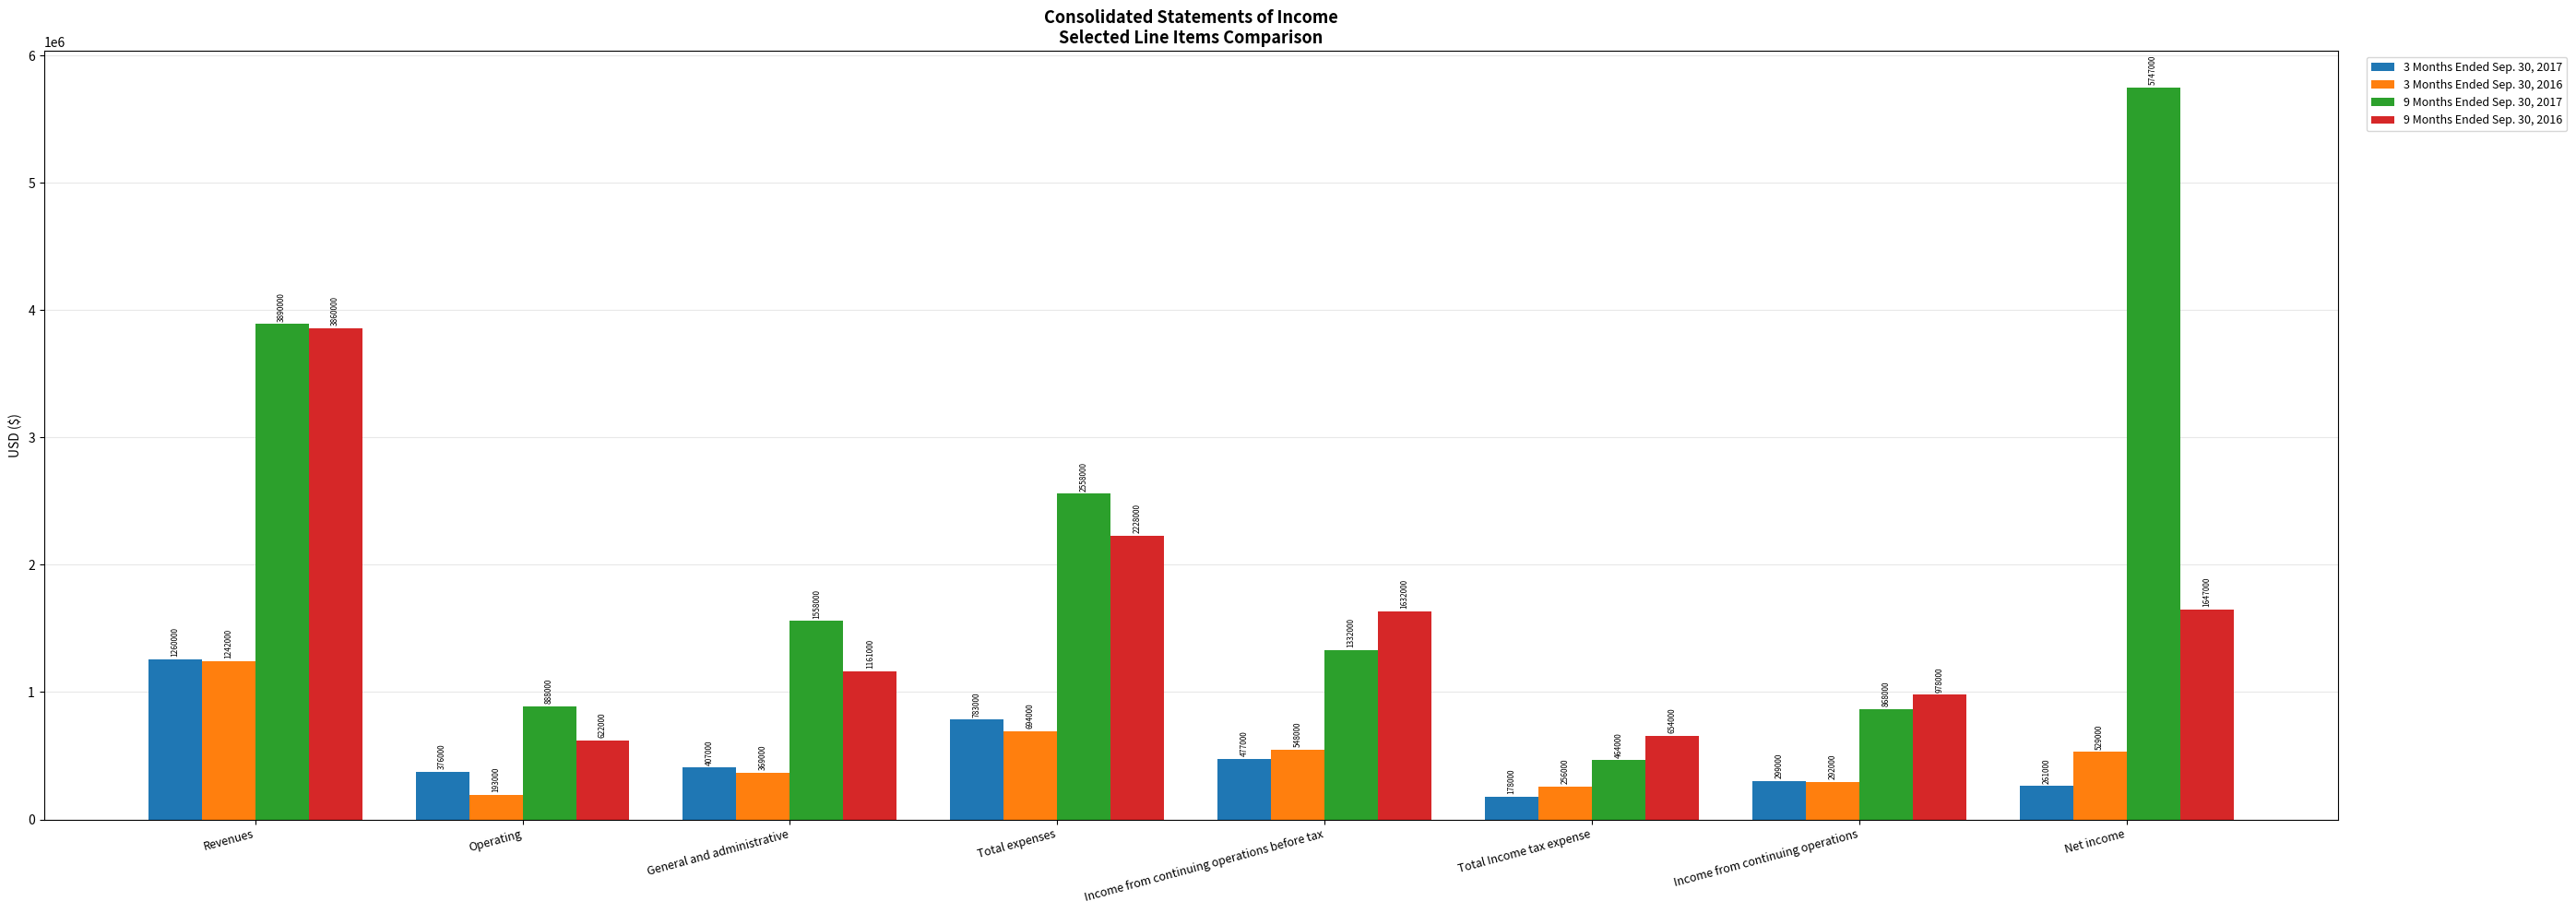

Does the chart contain any negative values?

No